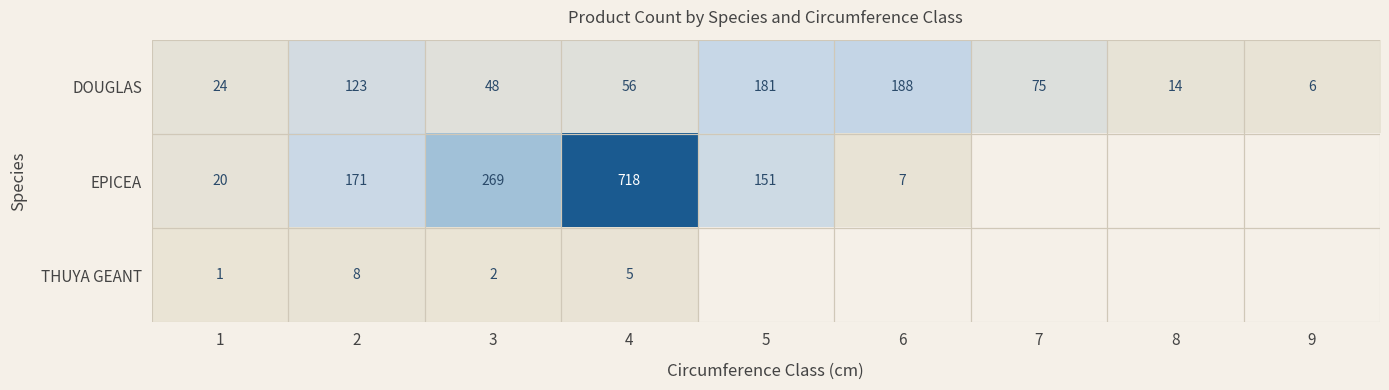

Rank the series at 4 from highest to lowest value.

EPICEA, DOUGLAS, THUYA GEANT